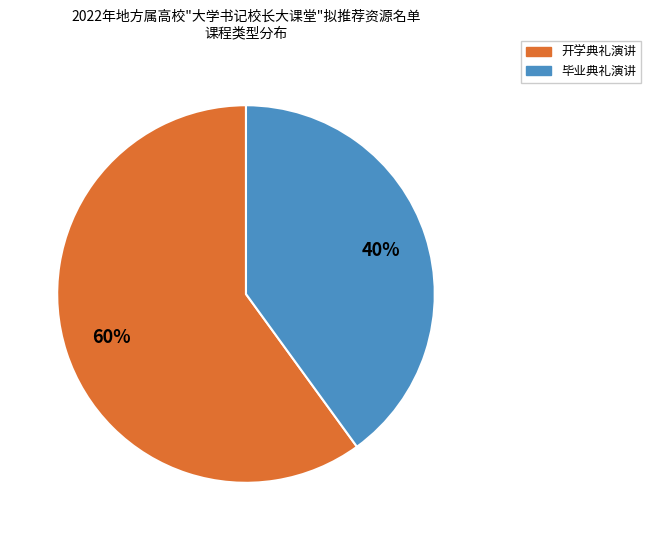

True or false: 开学典礼演讲 accounts for 60% of the total.

True